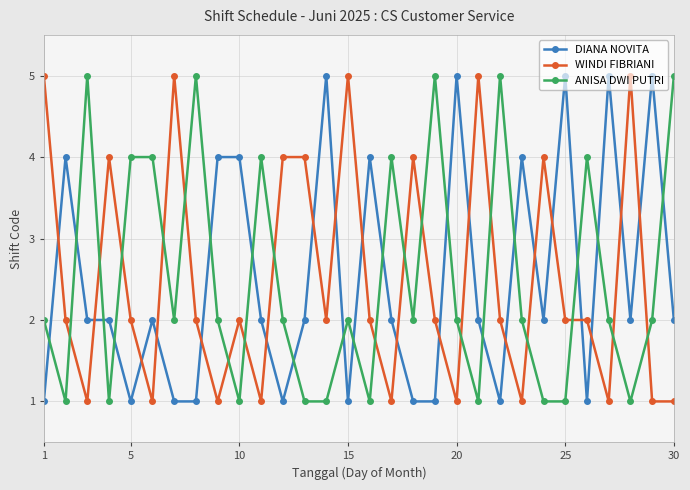

What is the value of the WINDI FIBRIANI point at the 30th from the left?

1